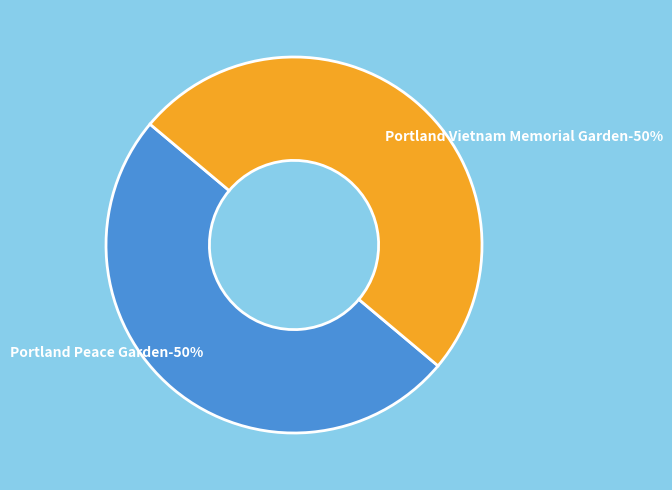

Combined, do Portland Vietnam Memorial Garden and Portland Peace Garden account for over 50%?

Yes